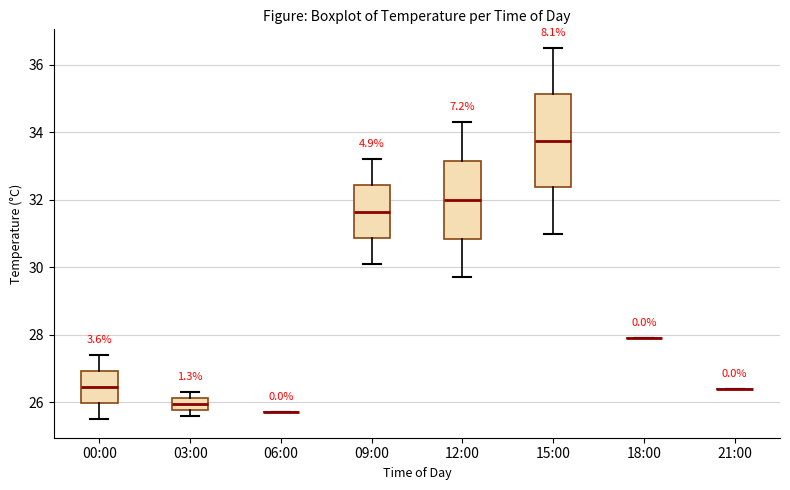

Where is the upper edge of the box for 12:00 on the y-axis? The values are not printed on the chart, so give them approximately, as read against the axis.

33.2